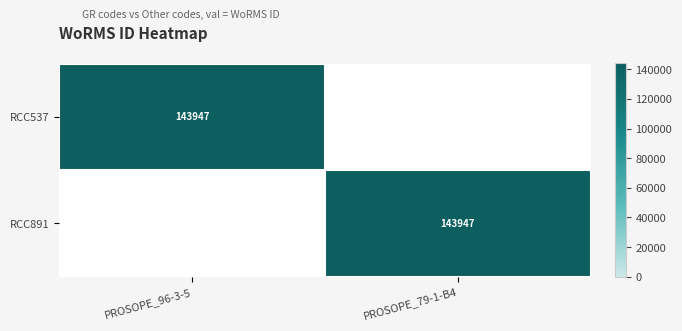

At which category is the sum across all series the highest?

PROSOPE_96-3-5